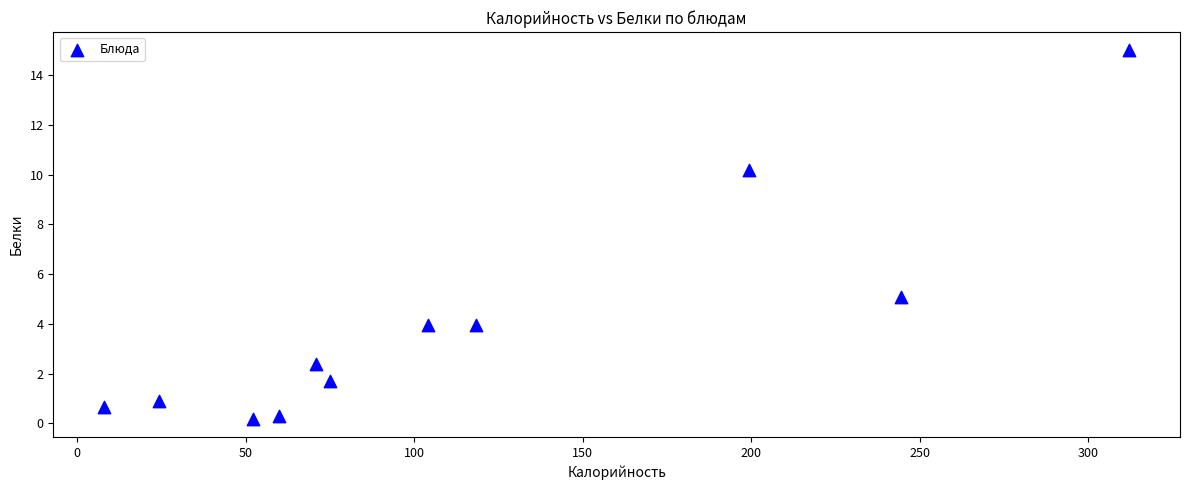

What is the average Y value?

4.0